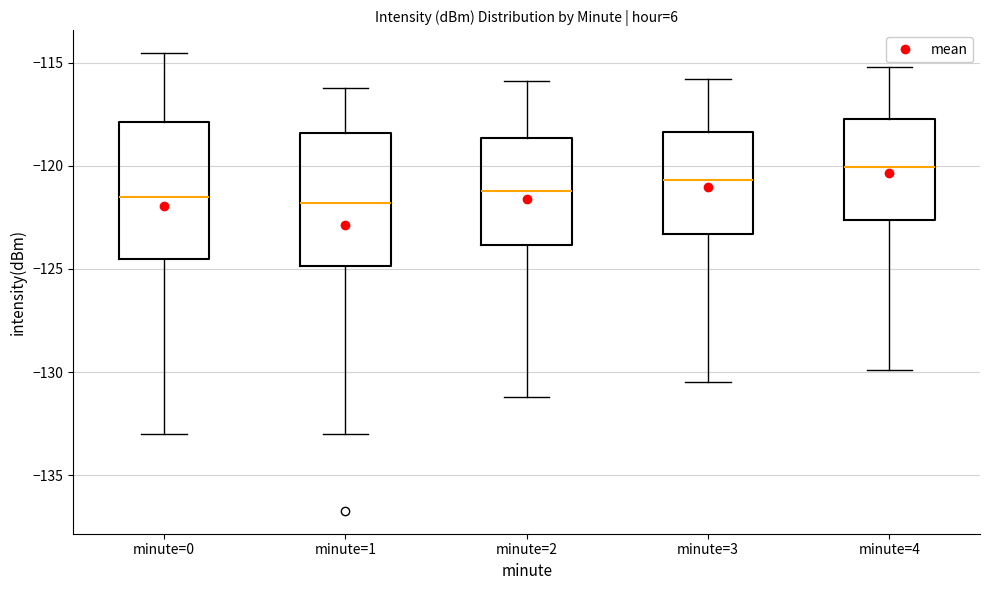

Where is the upper edge of the box for minute=3 on the y-axis? The values are not printed on the chart, so give them approximately, as read against the axis.

-118.5